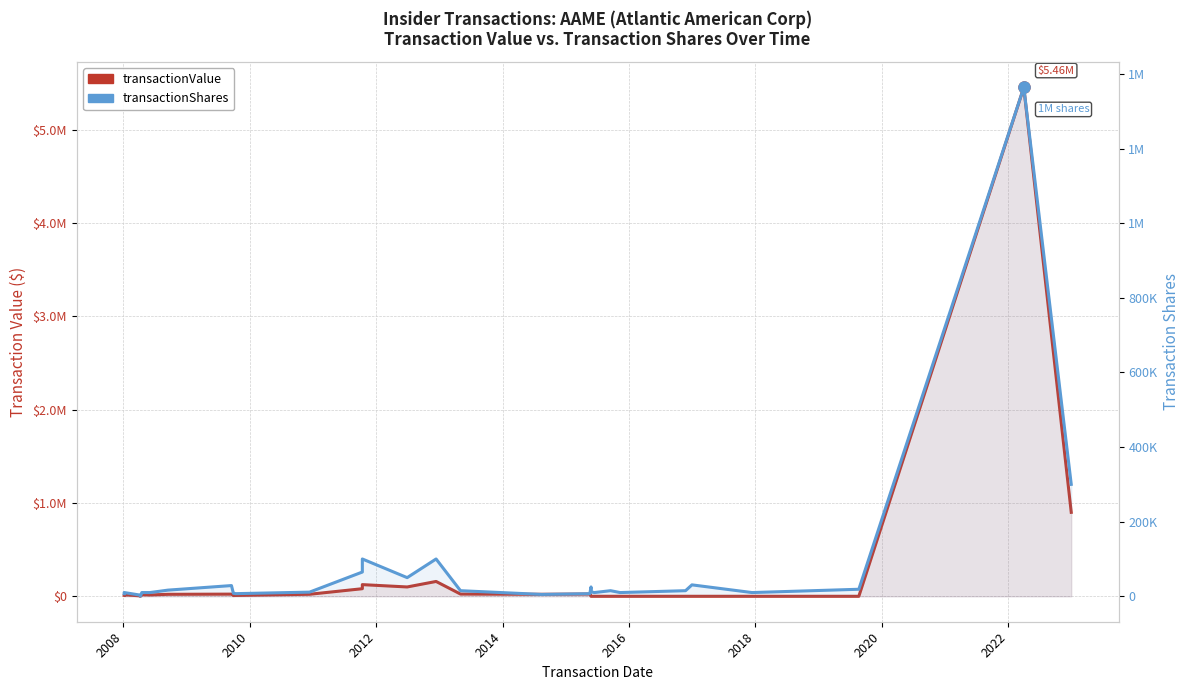

What is the average value of the transactionShares series?

100757